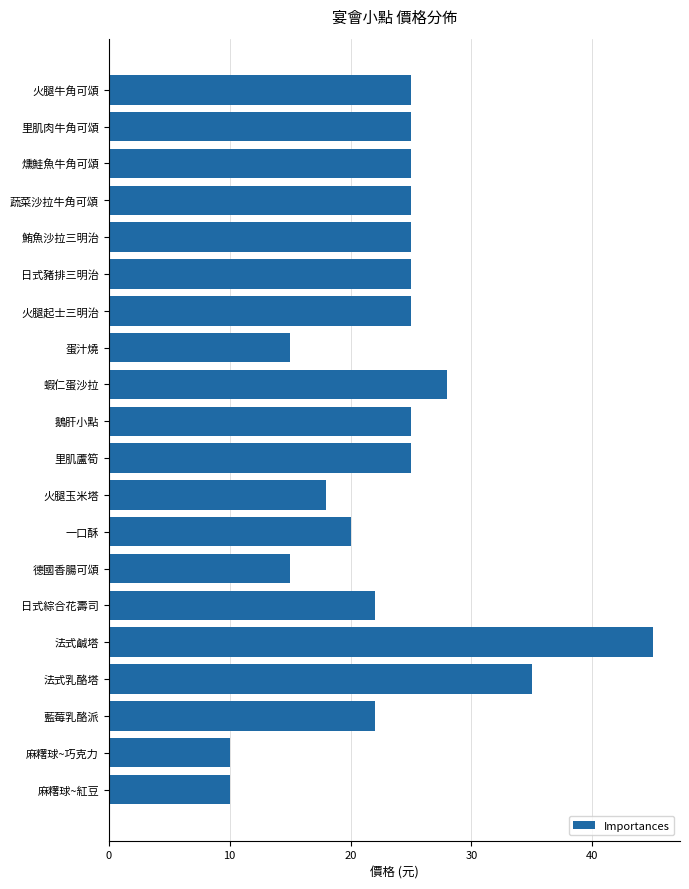

The chart shows a value of 25 at 蔬菜沙拉牛角可頌. True or false?

True